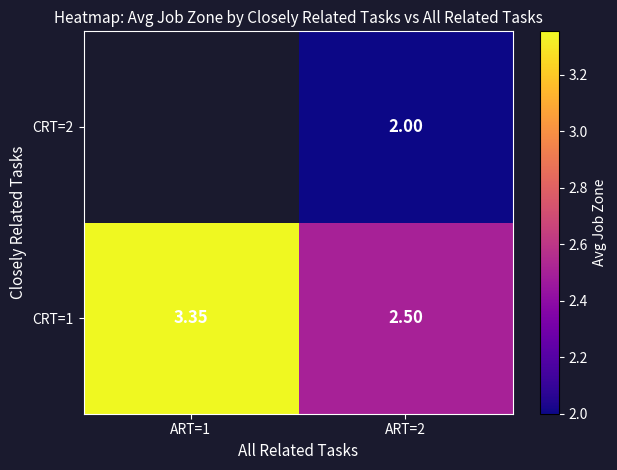

Between ART=1 and ART=2, which is larger?

ART=1